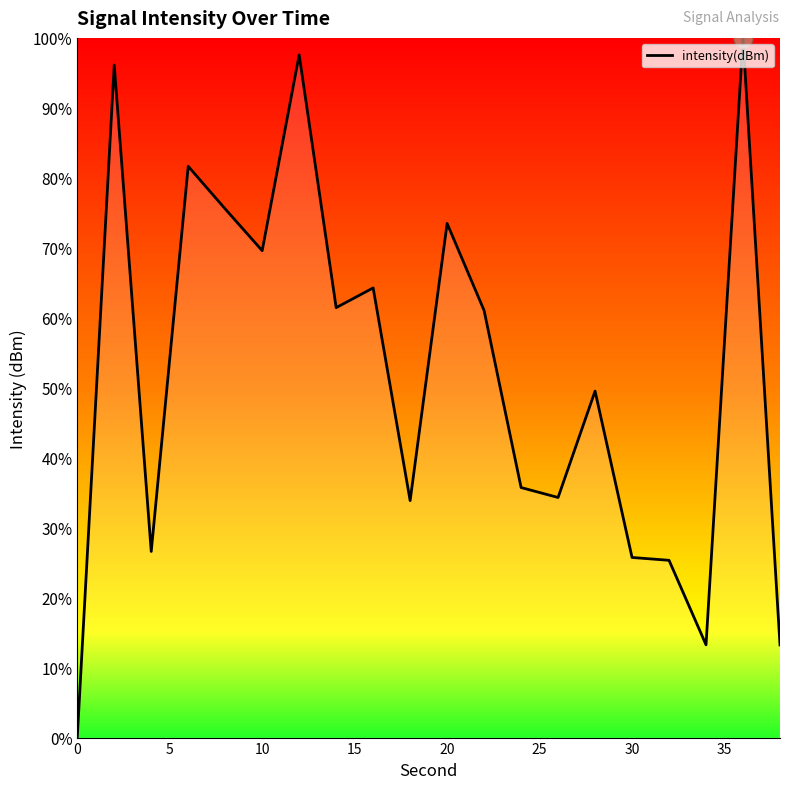

What is the greatest value displayed?

100.0